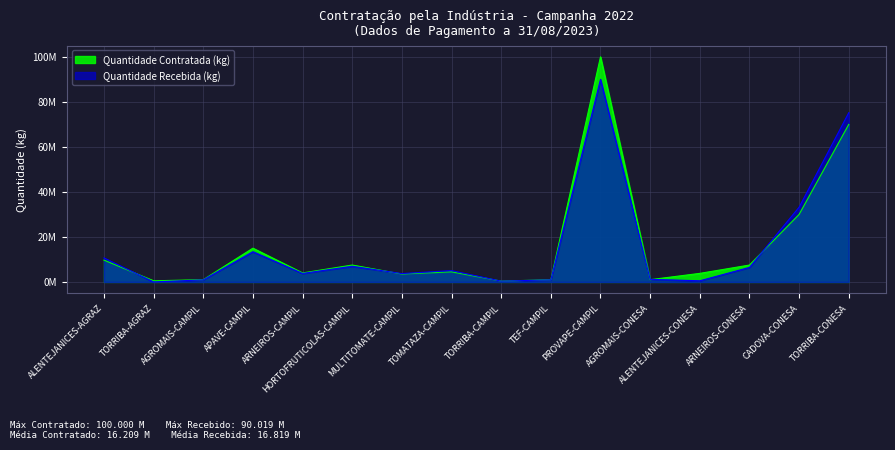

What is the label of the 15th point from the left?

CADOVA-CONESA